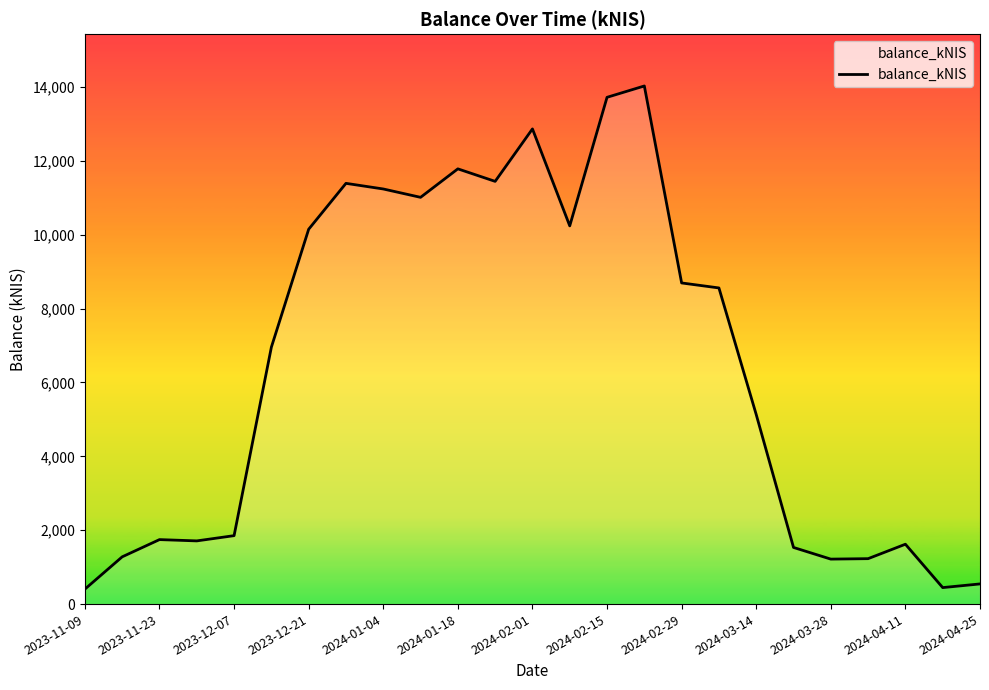

What is the difference between the maximum and minimum values?

13618.6